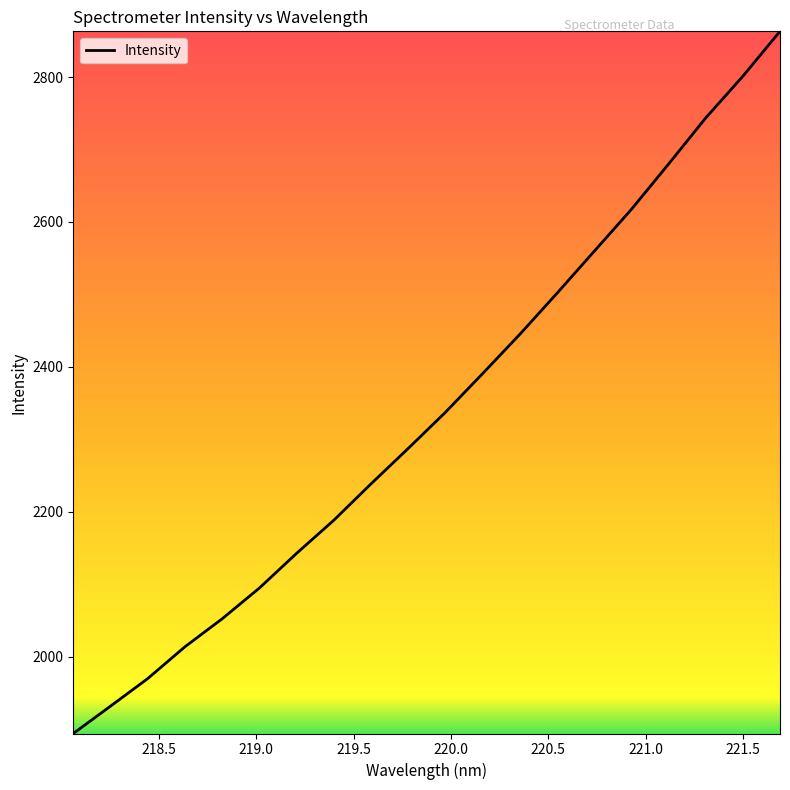

What is the greatest value displayed?

2863.1